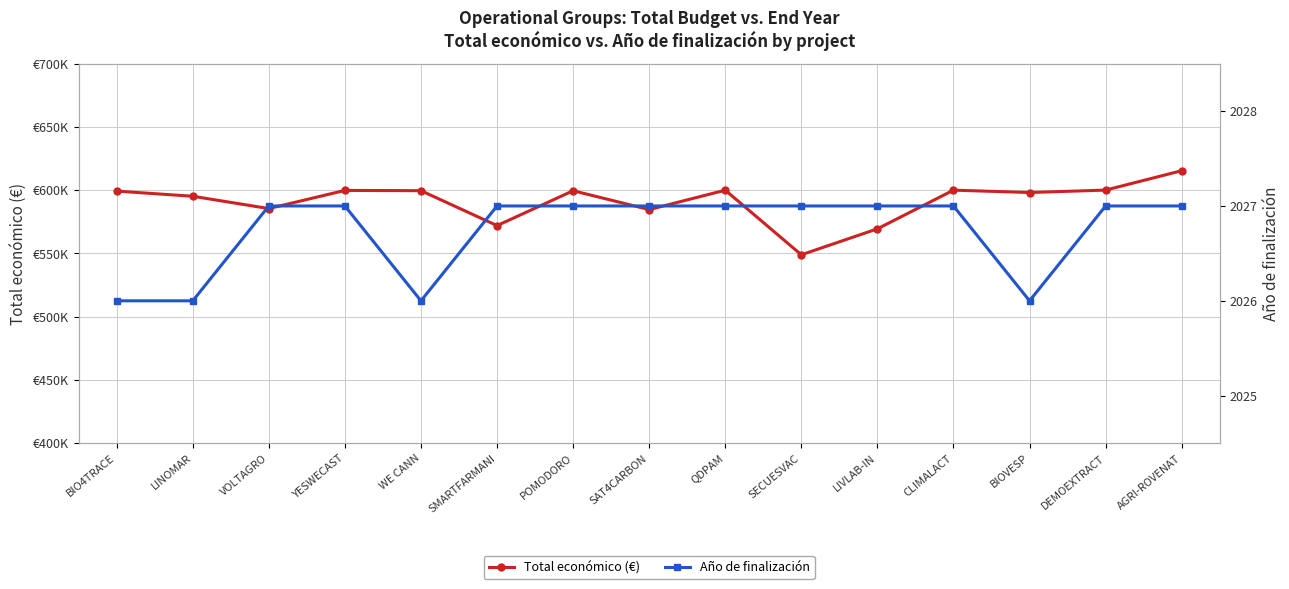

True or false: Total económico (€) and Año de finalización intersect in this chart.

False